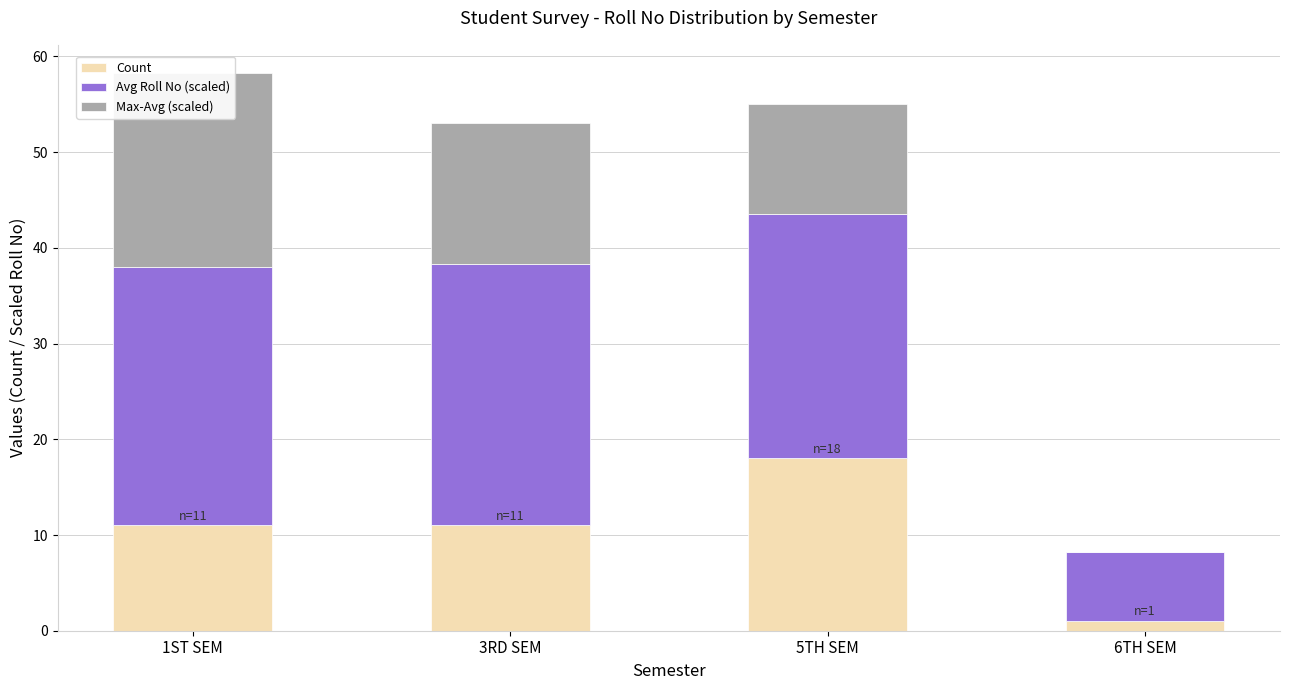

Which series has the widest spread of values?

Max-Avg (scaled)